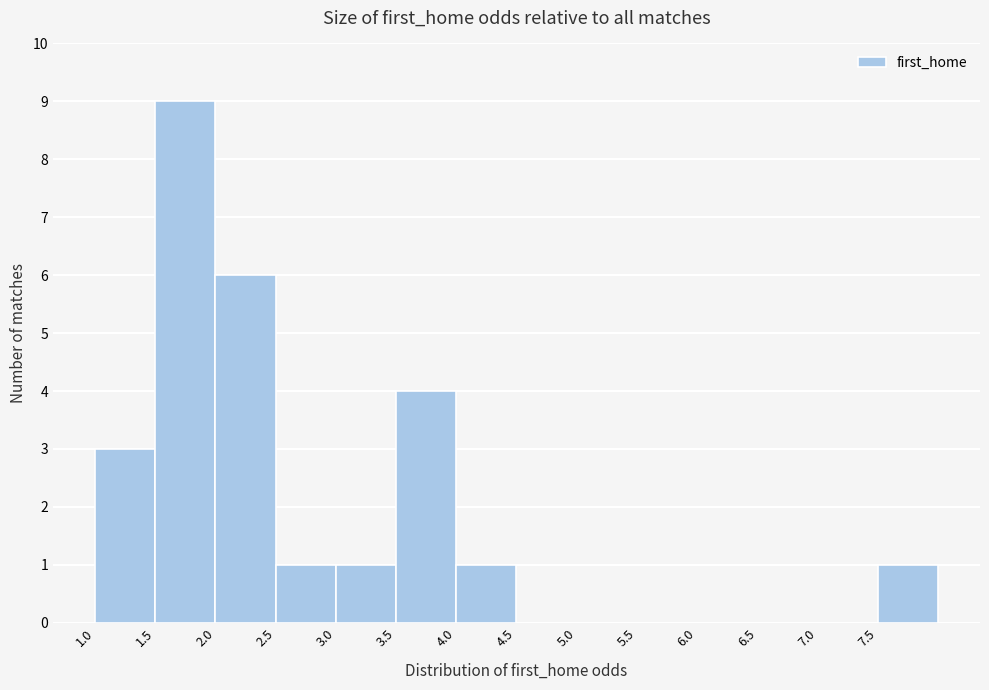

What is the height of the bar covering 2.5 to 3.0 on the x-axis? The values are not printed on the chart, so give them approximately, as read against the axis.

1